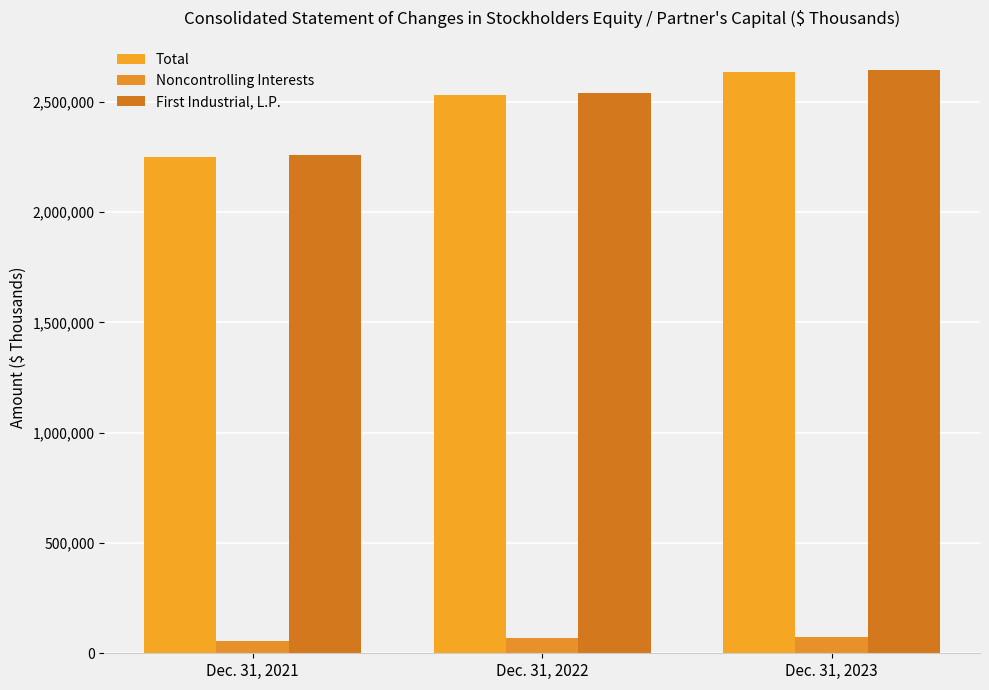

At how many categories does at least one series exceed 191418?

3